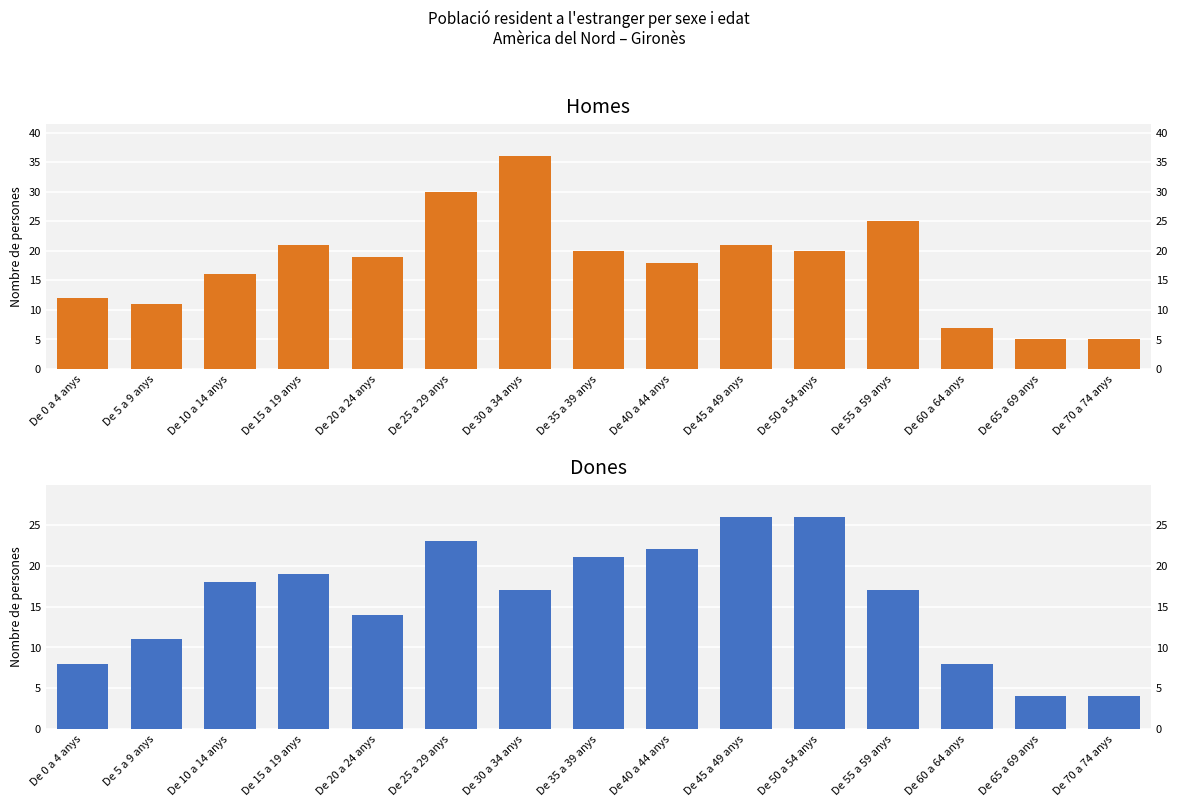

Rank the series by their maximum value, from highest to lowest.

Homes, Dones